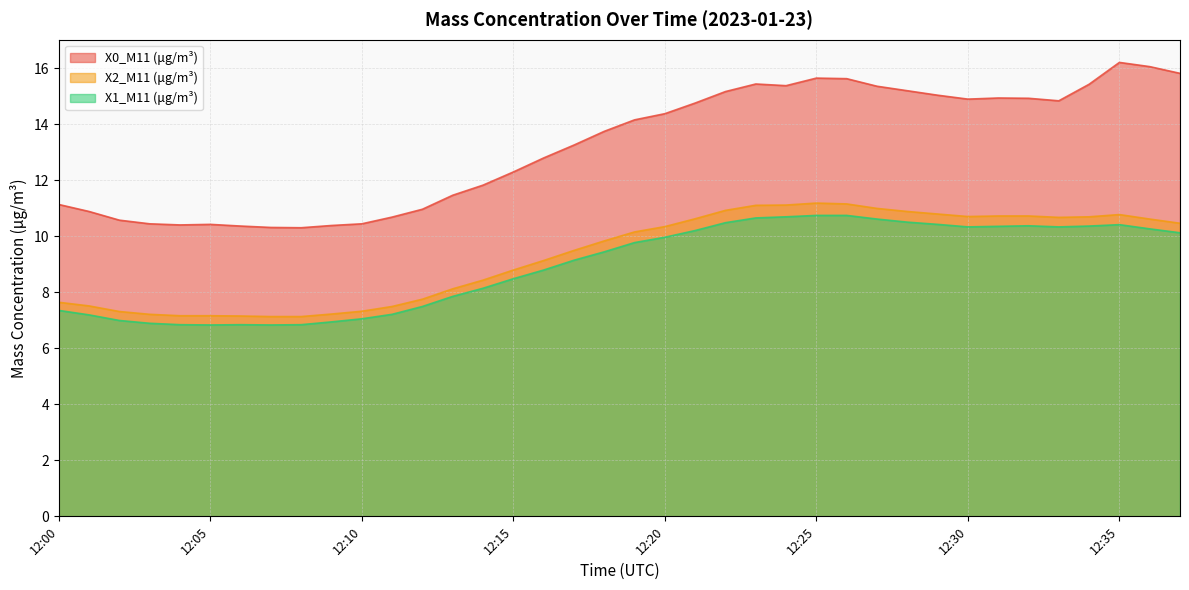

True or false: X1_M11 (μg/m³) and X0_M11 (μg/m³) cross at least once.

False